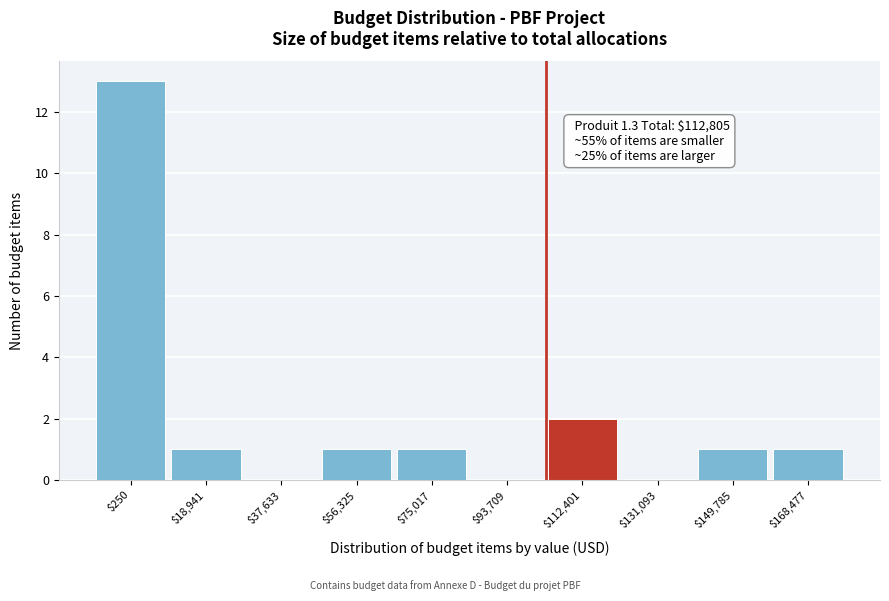

What is the maximum value shown in the chart?

13